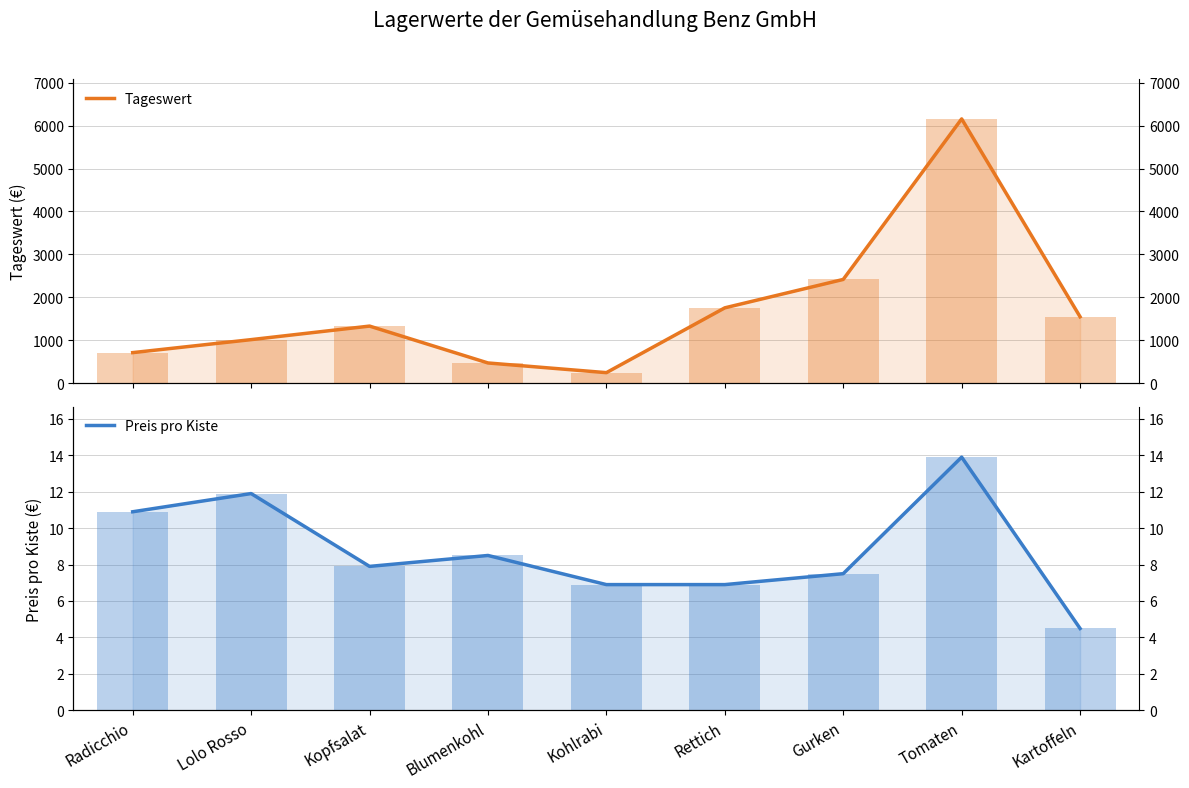

Which series has the largest range (max minus min)?

Tageswert